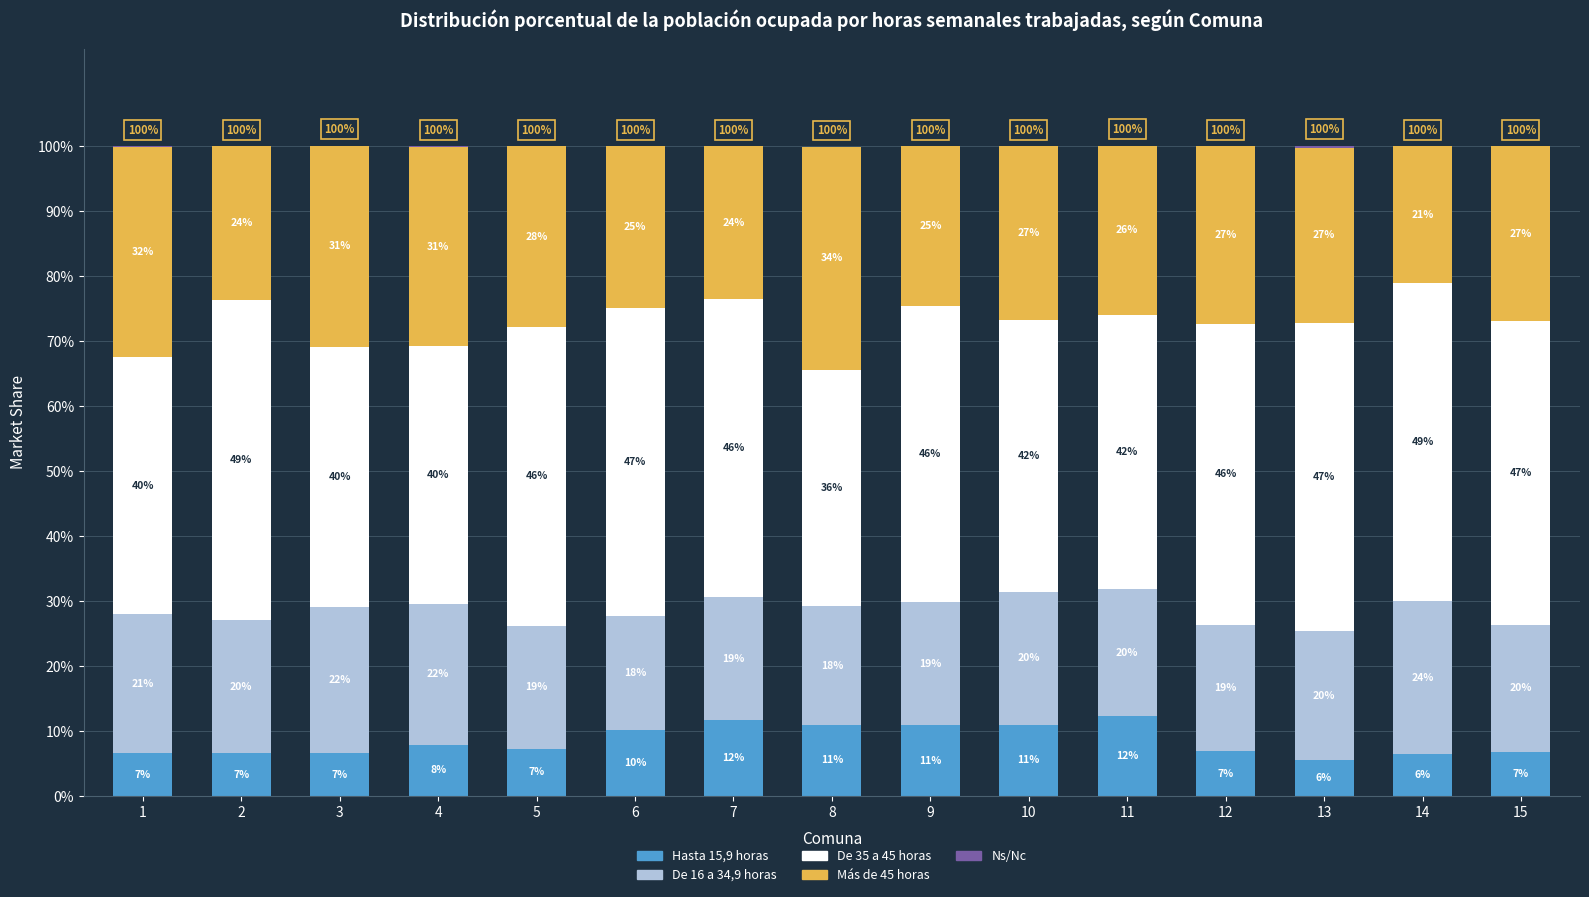

Does the chart contain stacked bars?

Yes